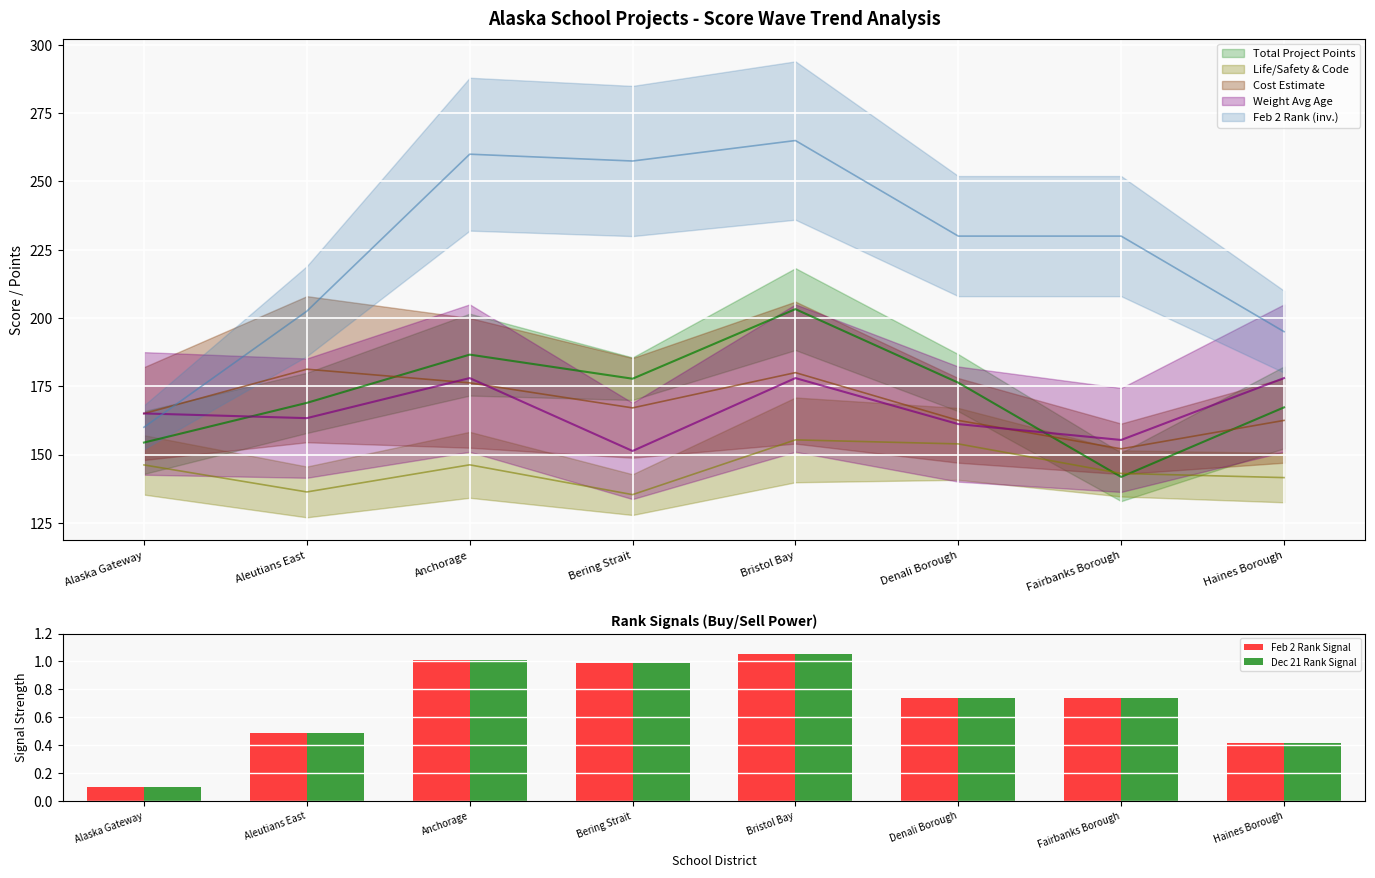

Reading left to right, transcribe all the data shown in this chart.

Feb 2 Rank Signal: Alaska Gateway=0.1	Aleutians East=0.5	Anchorage=1.0	Bering Strait=1.0	Bristol Bay=1.1	Denali Borough=0.7	Fairbanks Borough=0.7	Haines Borough=0.4
Dec 21 Rank Signal: Alaska Gateway=0.1	Aleutians East=0.5	Anchorage=1.0	Bering Strait=1.0	Bristol Bay=1.1	Denali Borough=0.7	Fairbanks Borough=0.7	Haines Borough=0.4